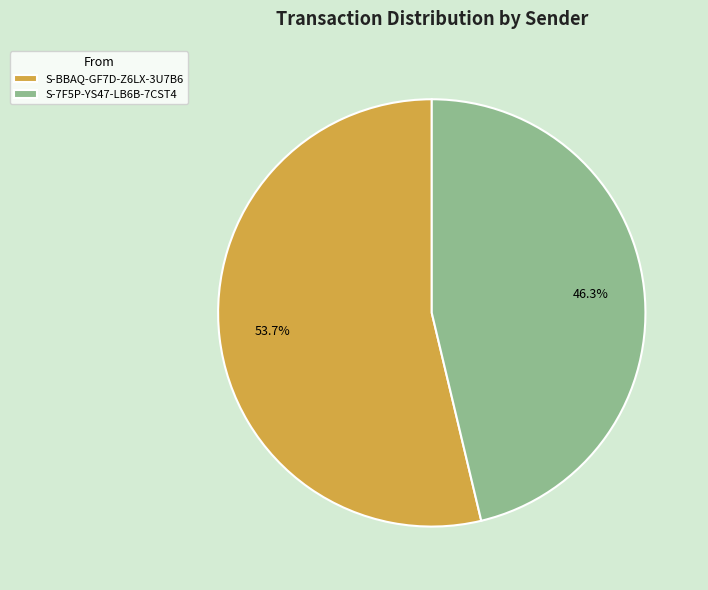

The S-BBAQ-GF7D-Z6LX-3U7B6 slice represents 68% of the pie. True or false?

False